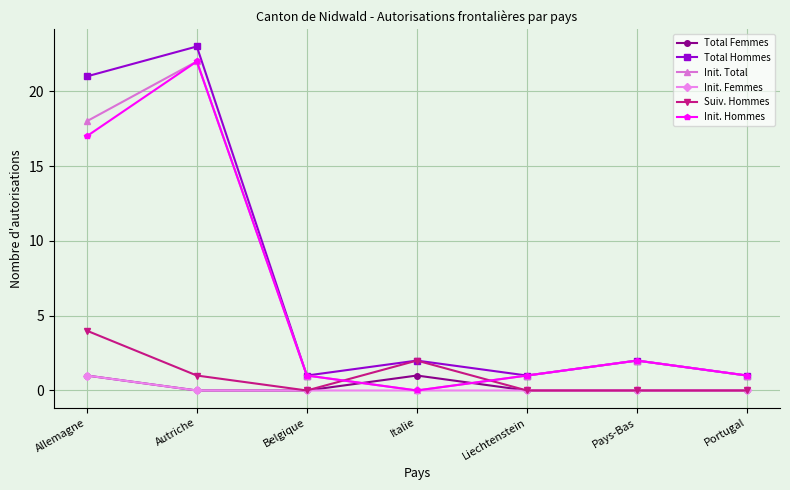

True or false: Init. Total and Suiv. Hommes intersect in this chart.

True